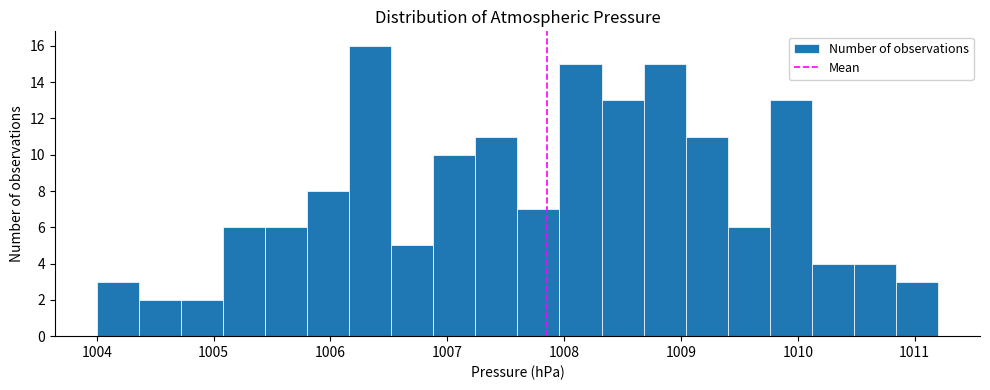

Around what value on the x-axis is the tallest bar? Give the approximate position of its centre, as read against the axis.

1006.3